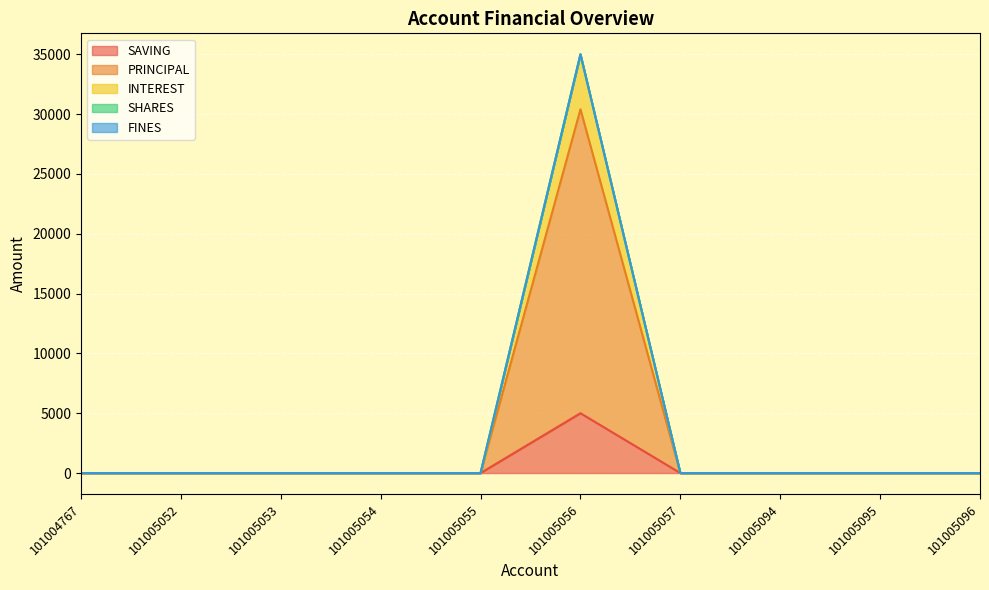

Does the chart display data point markers on the line(s)?

No